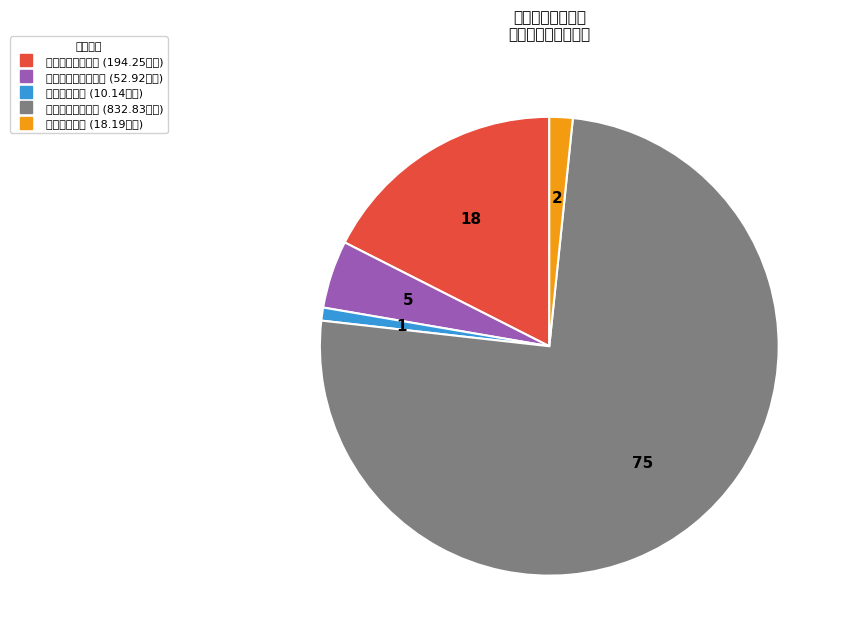

Which has a higher value, 商业服务业等支出 or 住房保障支出?

商业服务业等支出